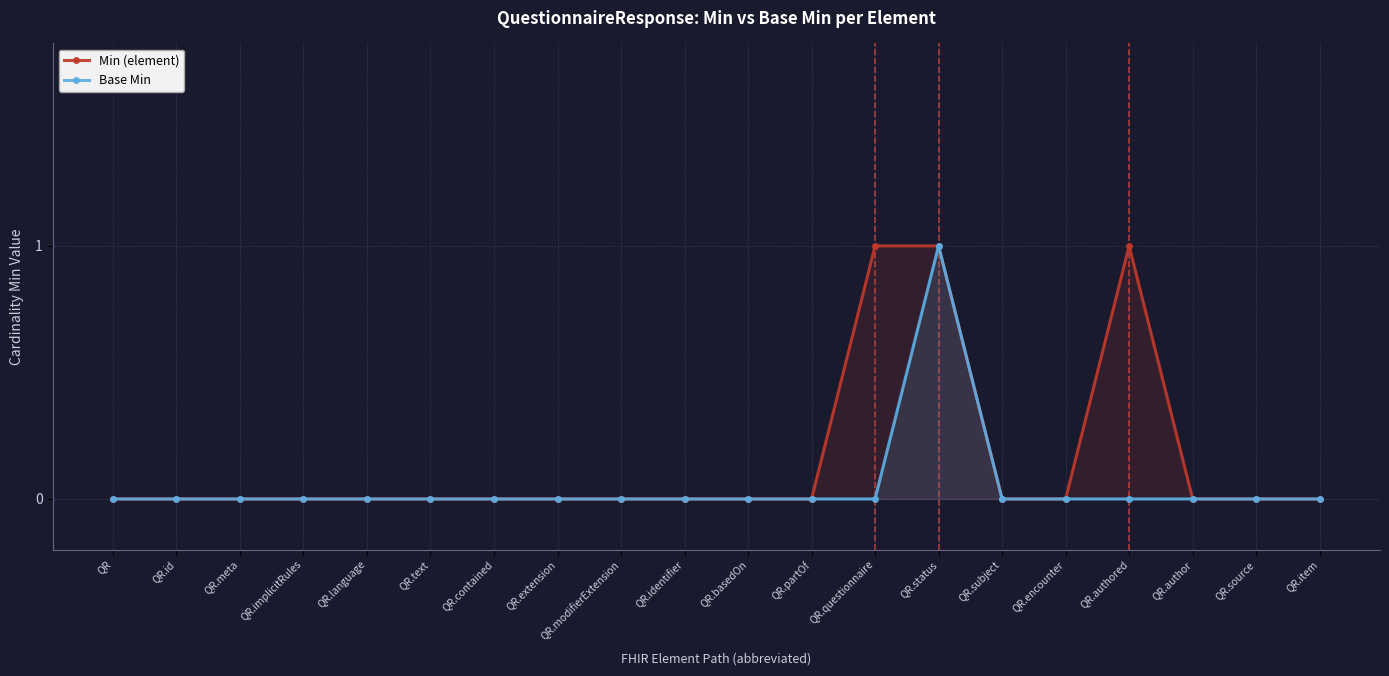

How many lines are shown in the chart?

2